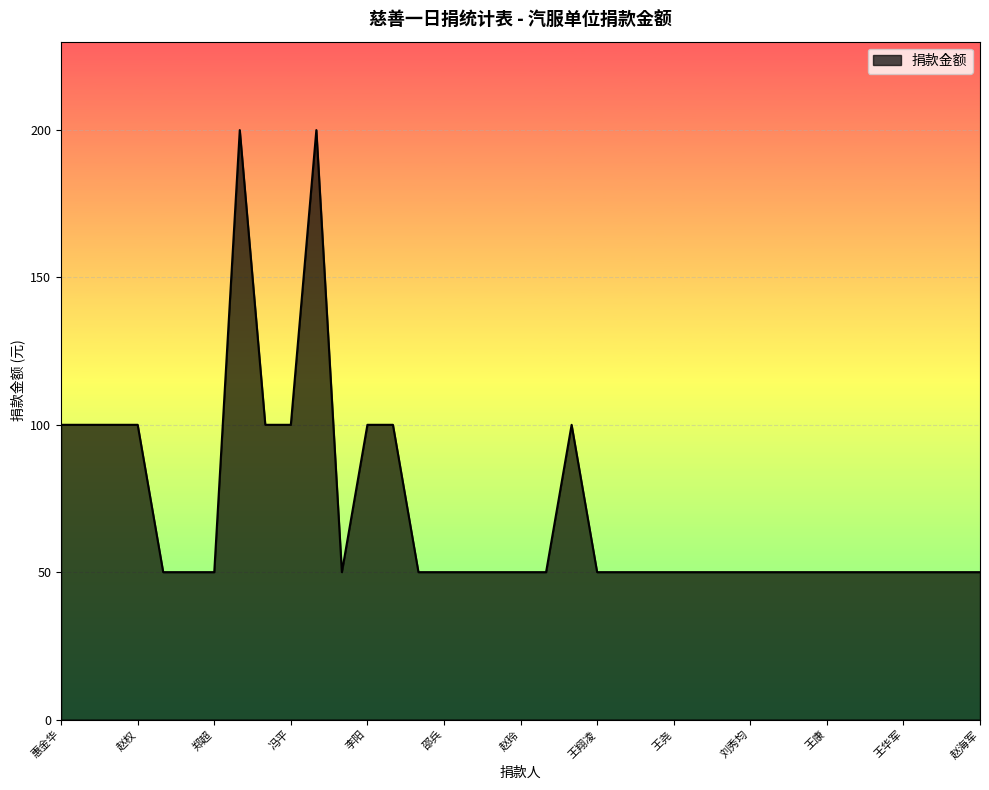

What is the smallest value displayed?

50